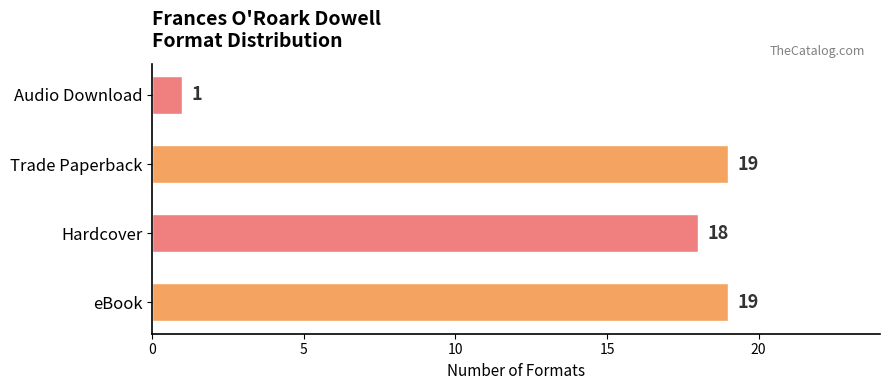

What is the change in value from Hardcover to Audio Download?

-17